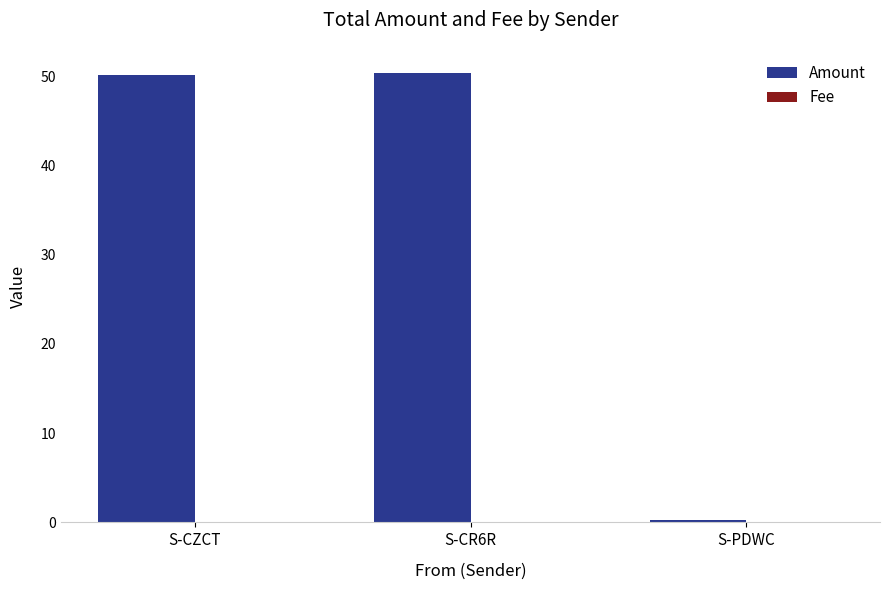

What is the sum of all Amount values?

100.8